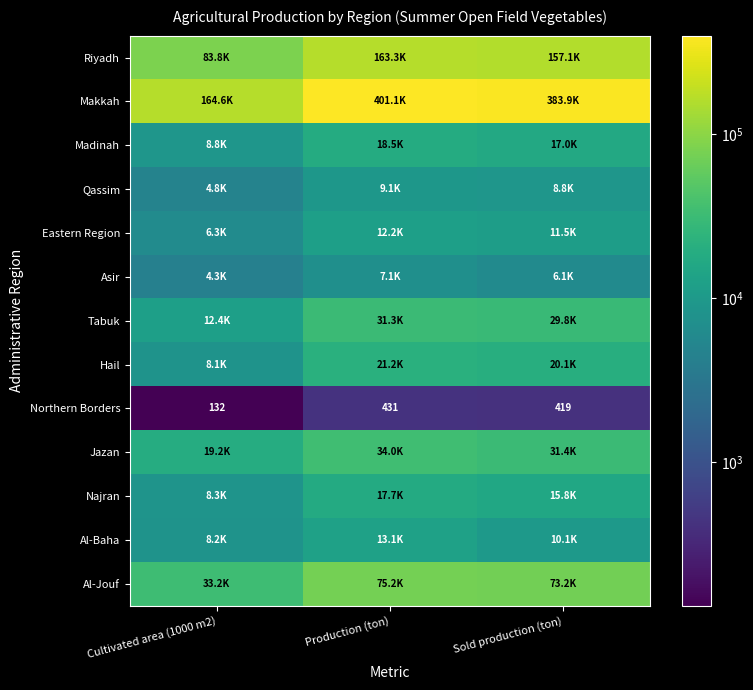

The Riyadh series shows 83753.5 at Cultivated area (1000 m2). True or false?

True